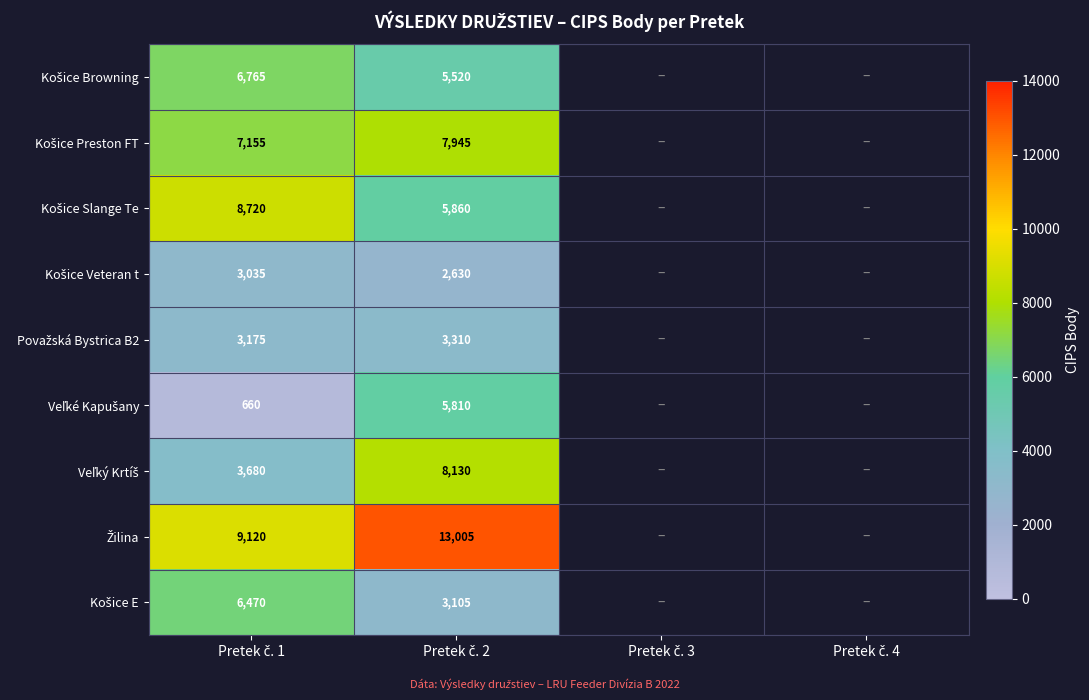

List the labels in order of Veľké Kapušany value, smallest first.

Pretek č. 1, Pretek č. 2, Pretek č. 3, Pretek č. 4